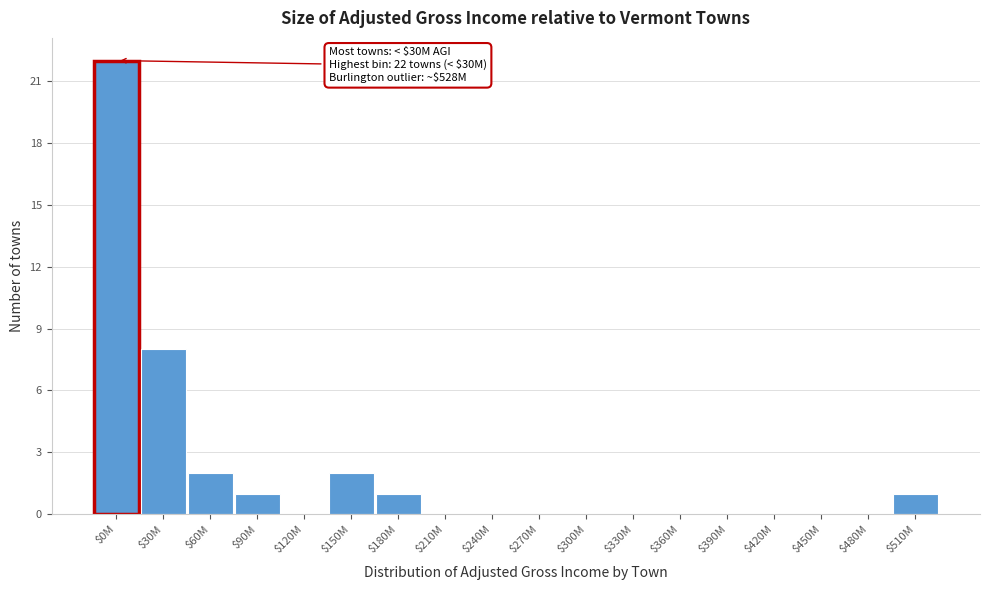

Is it true that the value at $330M is -13?

False